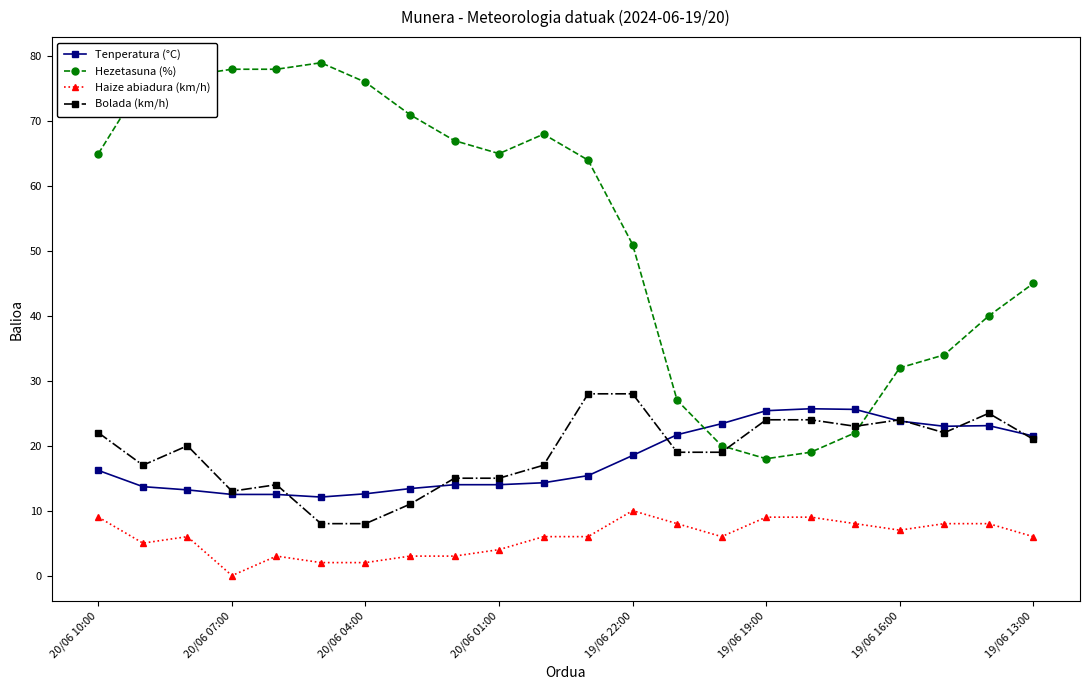

What is the maximum value for Hezetasuna (%)?

79.0